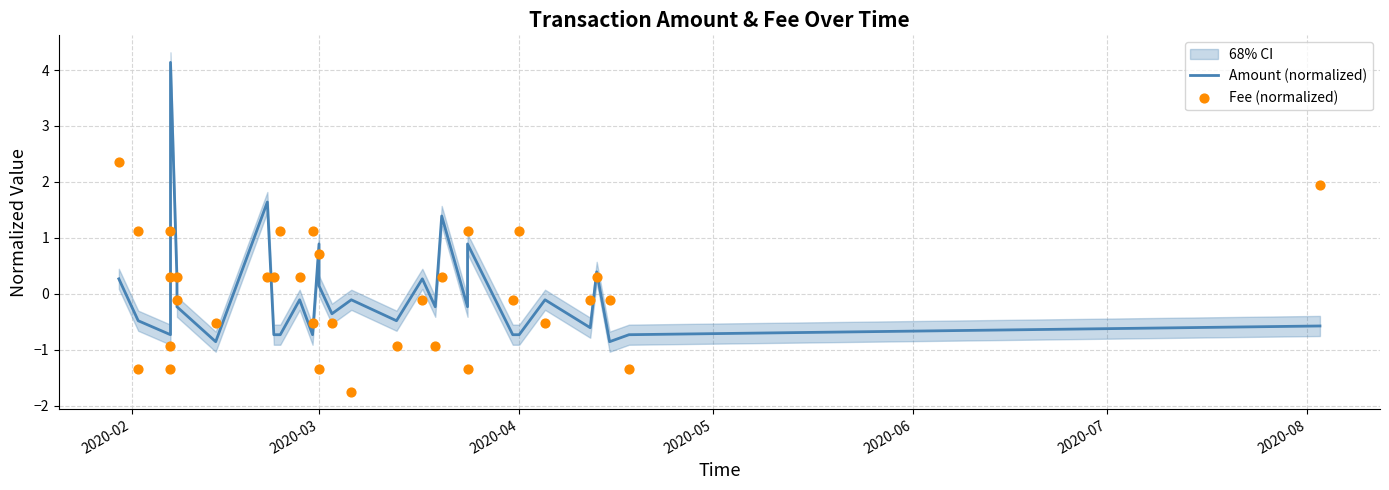

At how many categories does at least one series exceed 1?

11